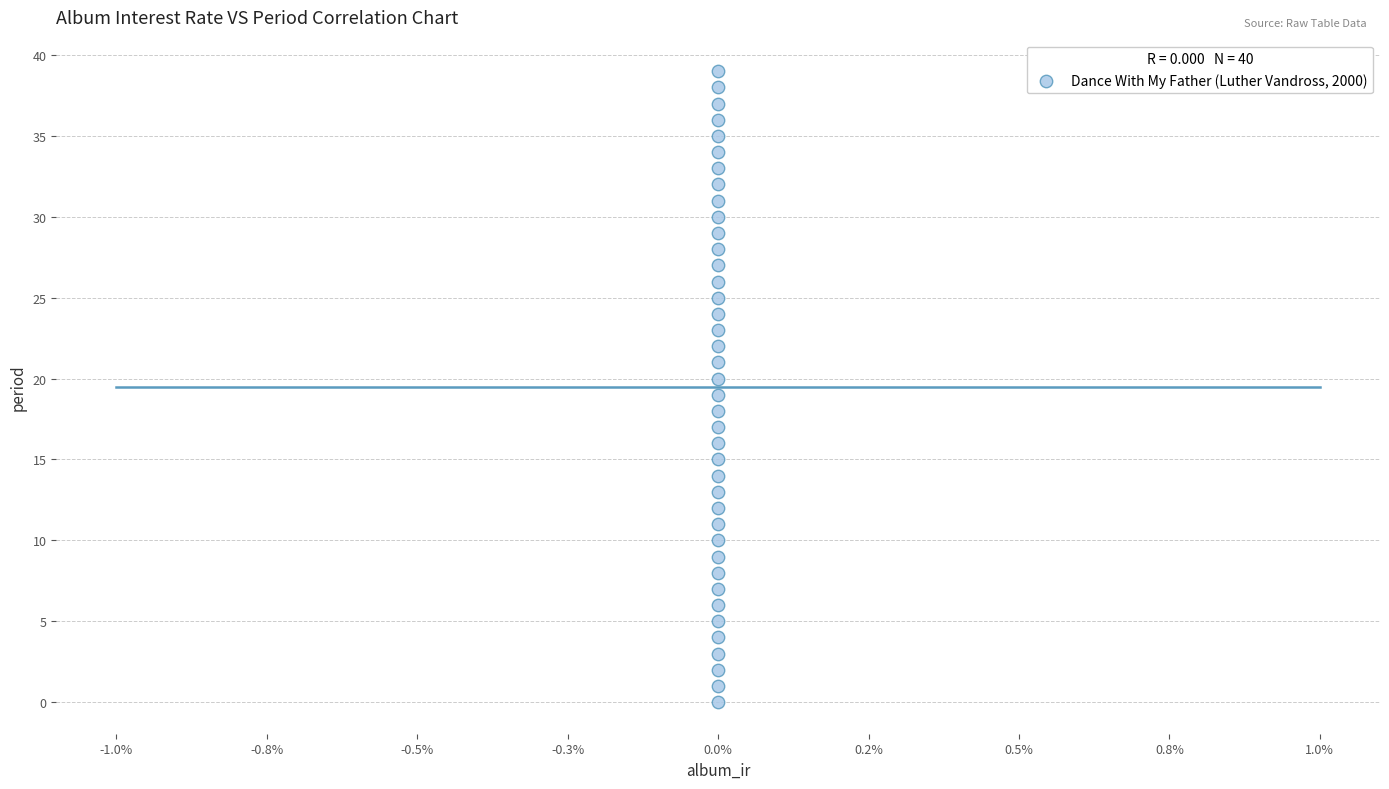

What is the range of Y values (max minus min)?

39